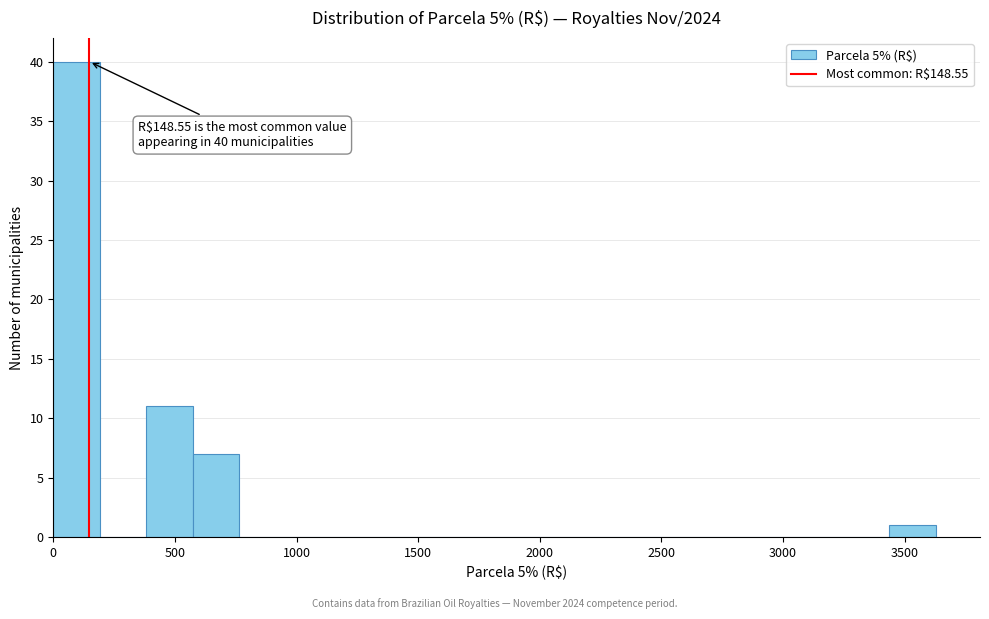

Read against the x-axis, roughly where is the centre of the tallest bar?

100